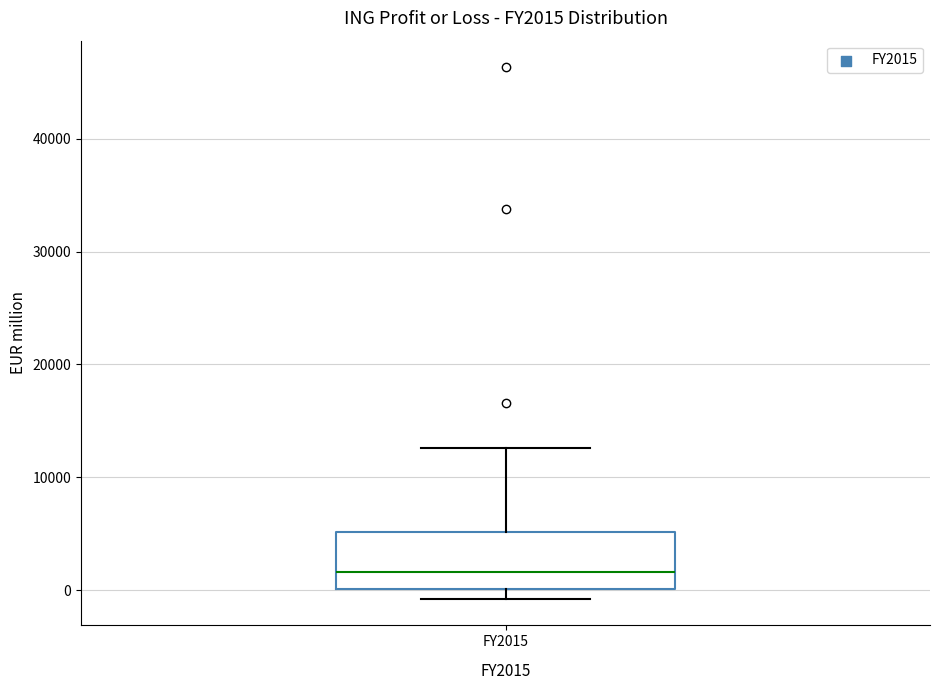

Where does the upper whisker of the box for FY2015 end on the y-axis? The values are not printed on the chart, so give them approximately, as read against the axis.

13000